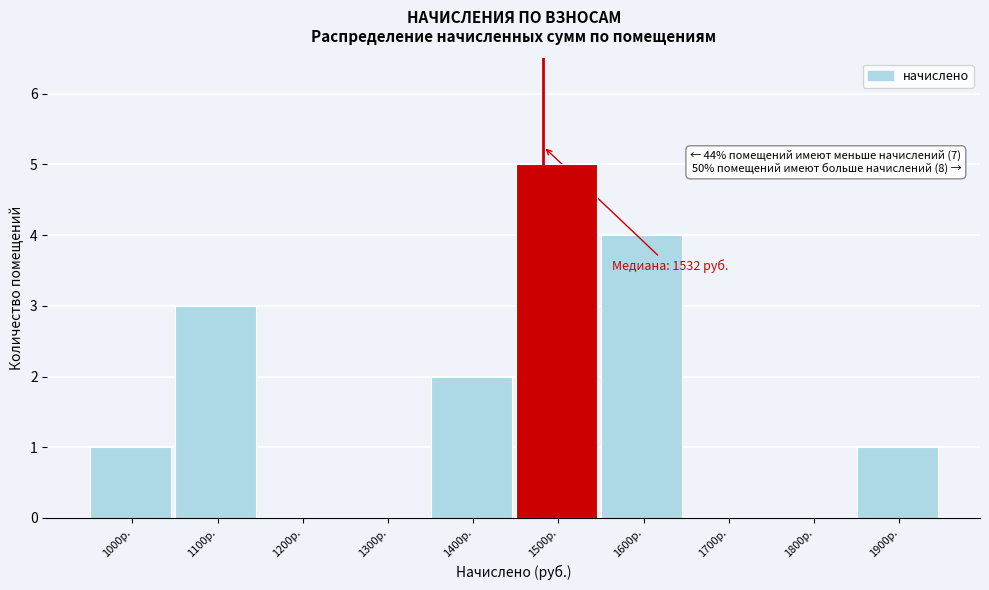

Reading left to right, list all the values displayed in this chart.

1000р.=1	1100р.=3	1200р.=0	1300р.=0	1400р.=2	1500р.=5	1600р.=4	1700р.=0	1800р.=0	1900р.=1